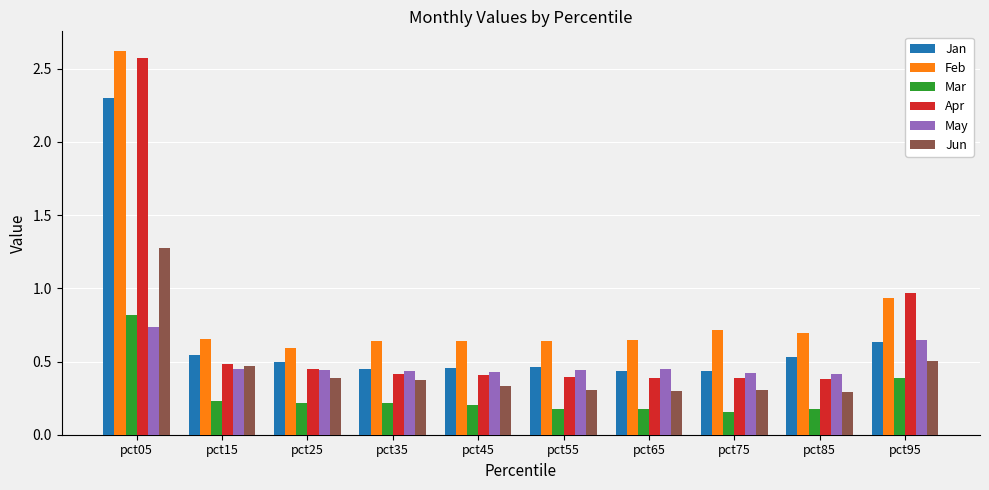

What is the sum of all Feb values?

8.8